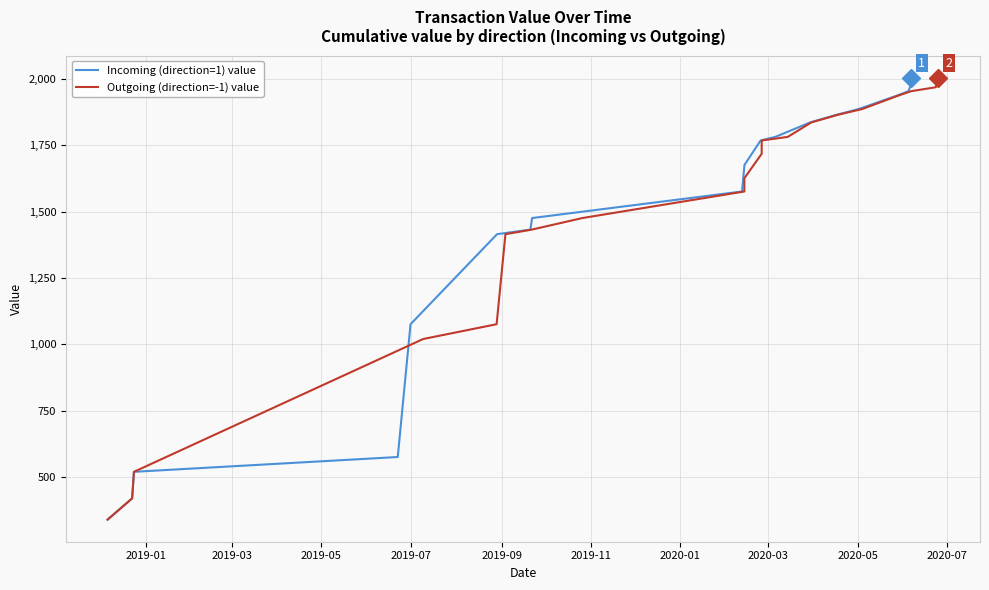

What is the maximum value for Incoming (direction=1) value?

2004.1